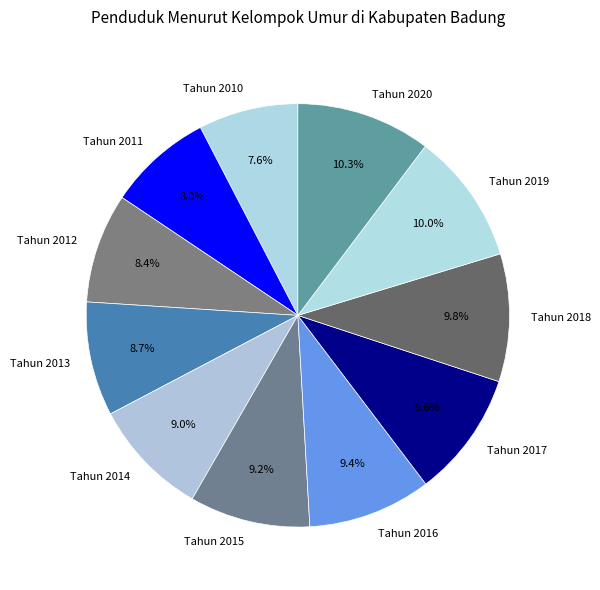

How many segments does this pie chart have?

11